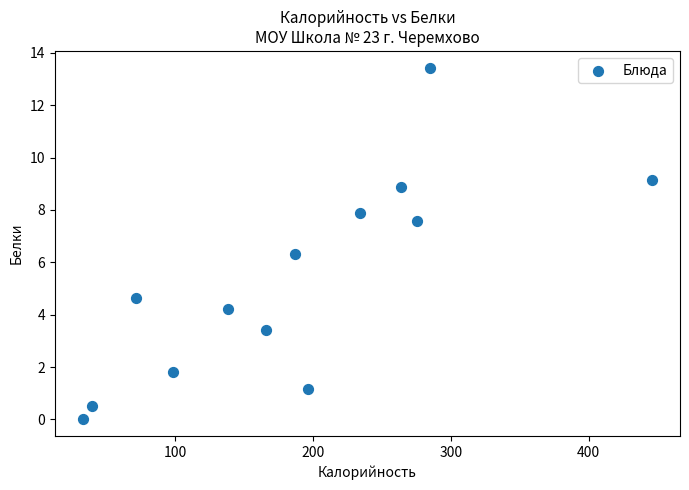

What is the range of X values (max minus min)?

412.4